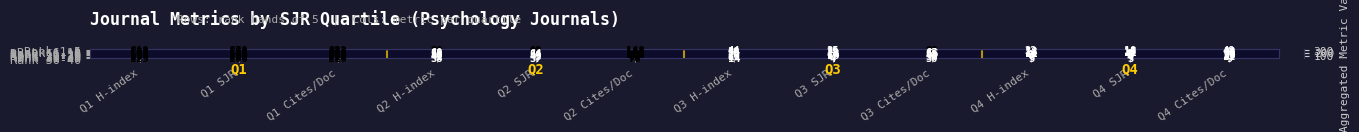

What is the smallest value displayed?

3